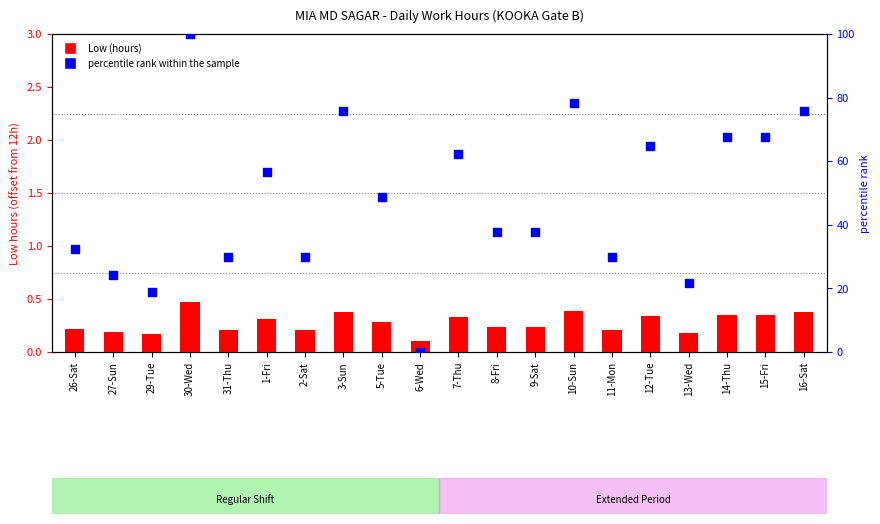

Which series reaches the maximum Y coordinate?

percentile rank within the sample